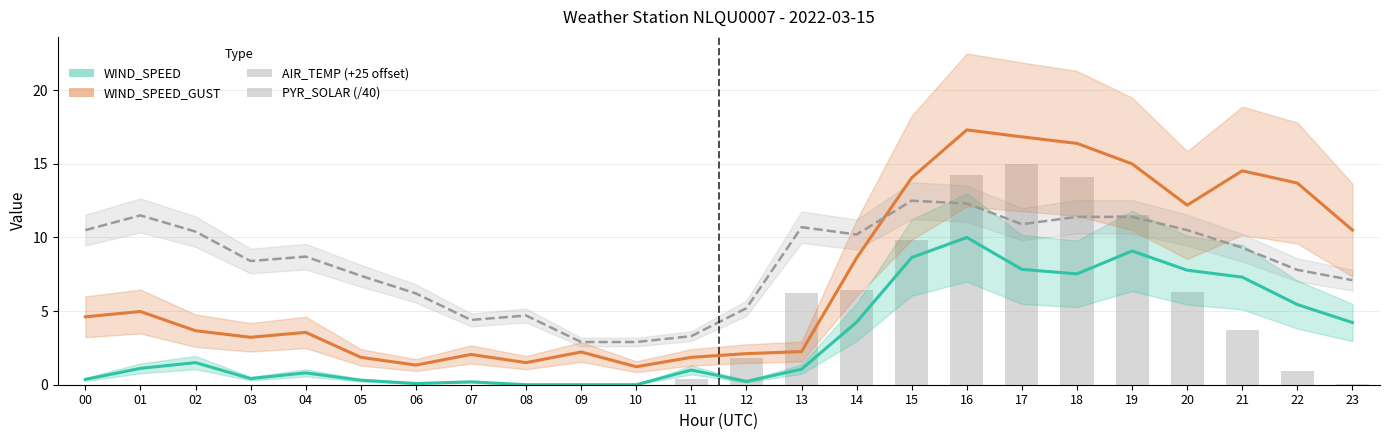

What is the minimum value for WIND_SPEED_GUST?

1.2